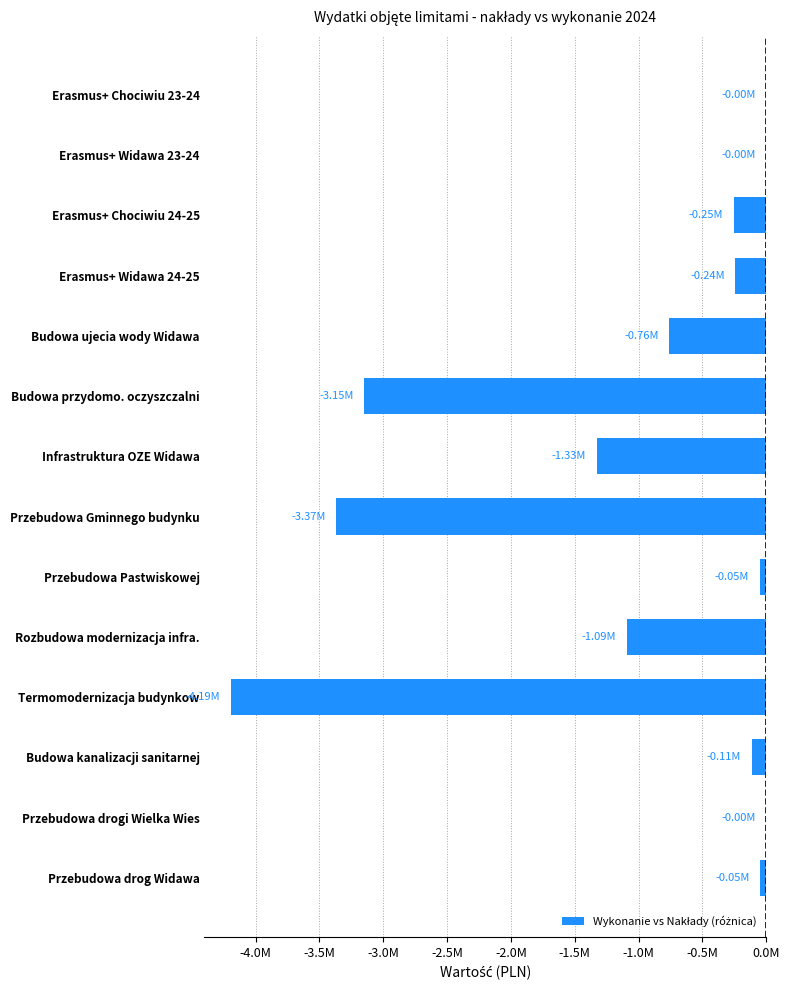

At which label is the value closest to -2095529?

Infrastruktura OZE Widawa